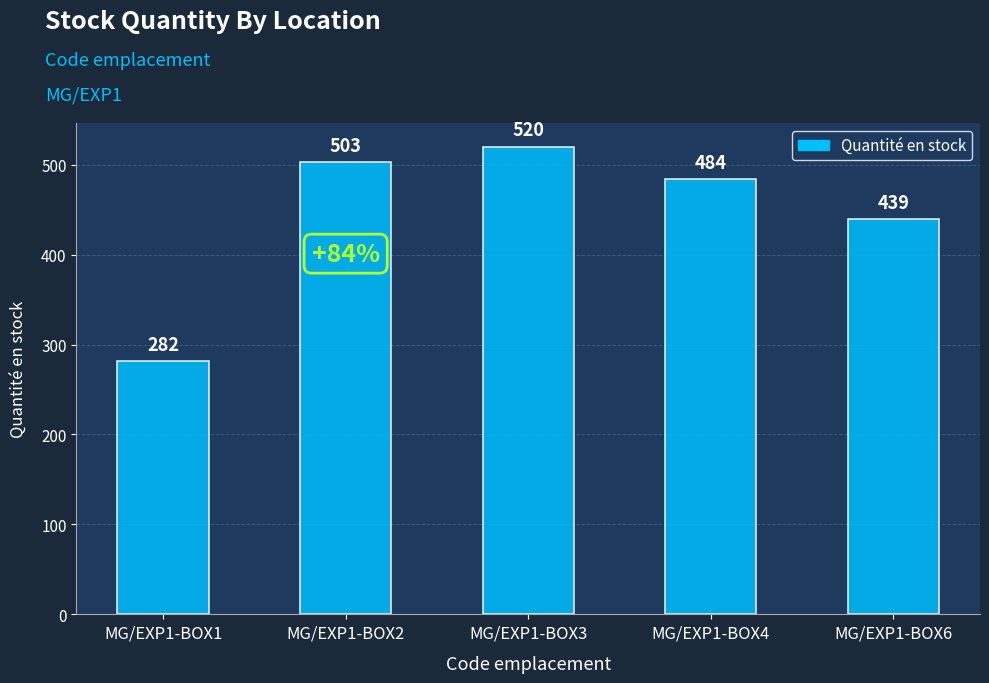

The chart shows a value of 647 at MG/EXP1-BOX6. True or false?

False